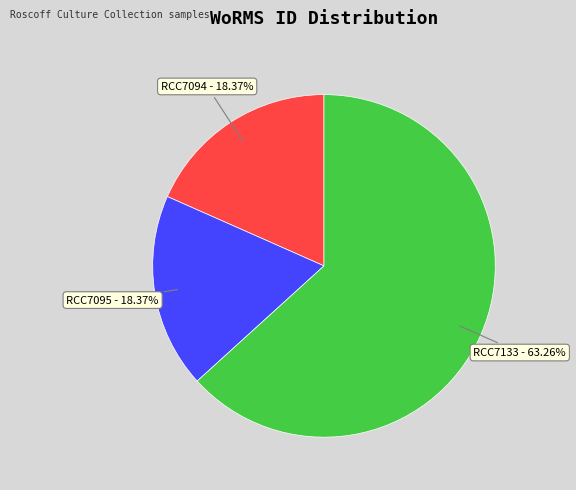

Does any single category account for the majority?

Yes